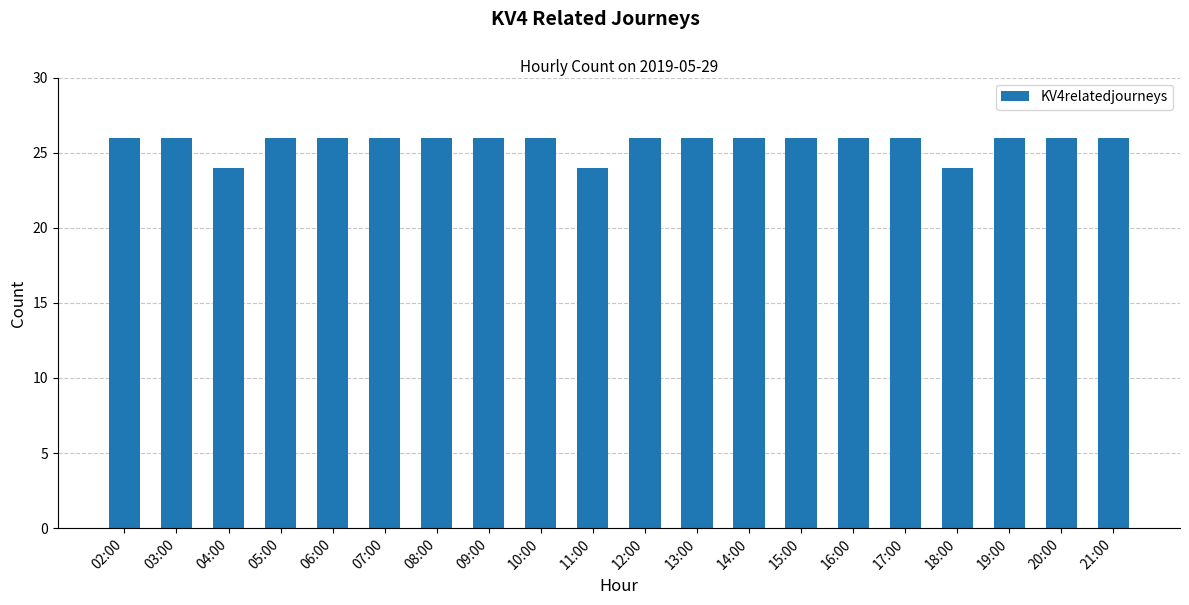

What is the minimum value shown in the chart?

24